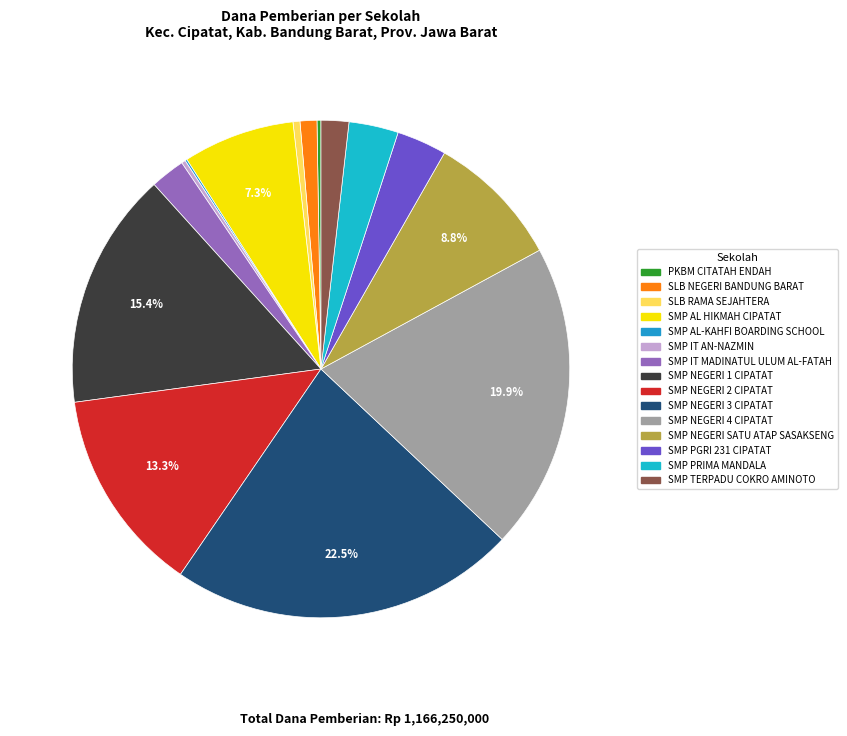

Count the number of slices in the pie.

15